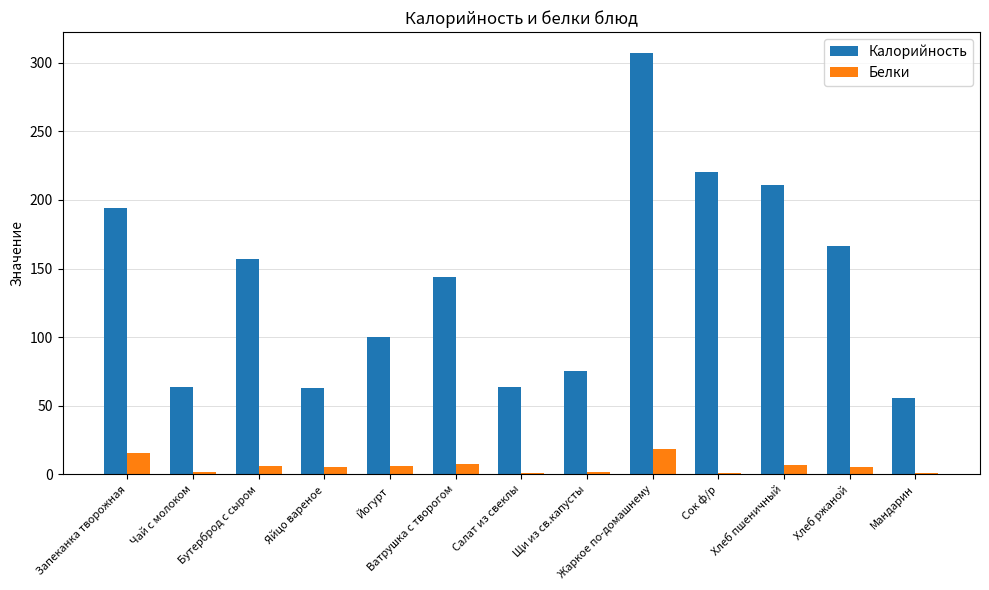

True or false: Калорийность has a value of 210.6 at Хлеб пшеничный.

True